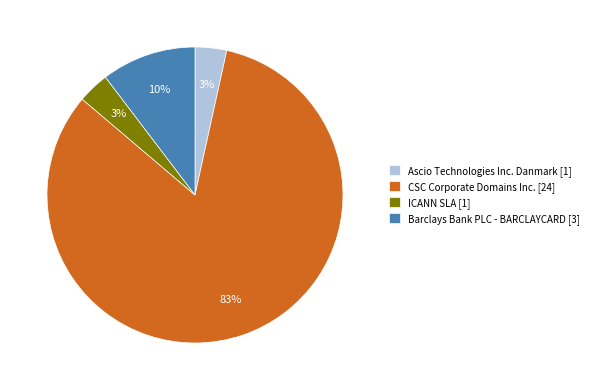

Is the sum of Ascio Technologies Inc. Danmark [1] and ICANN SLA [1] greater than half?

No